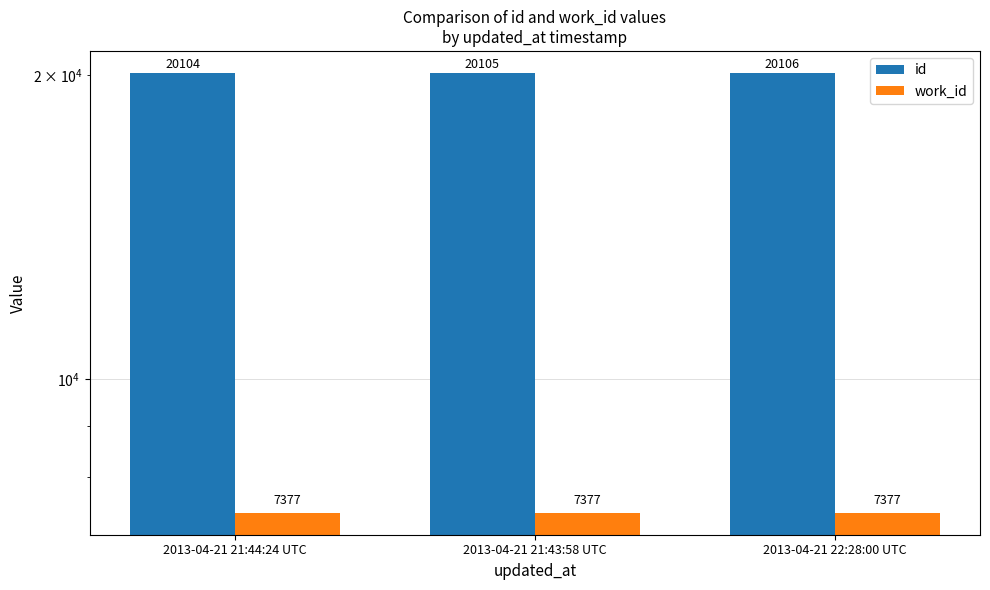

At how many categories does at least one series exceed 14007?

3